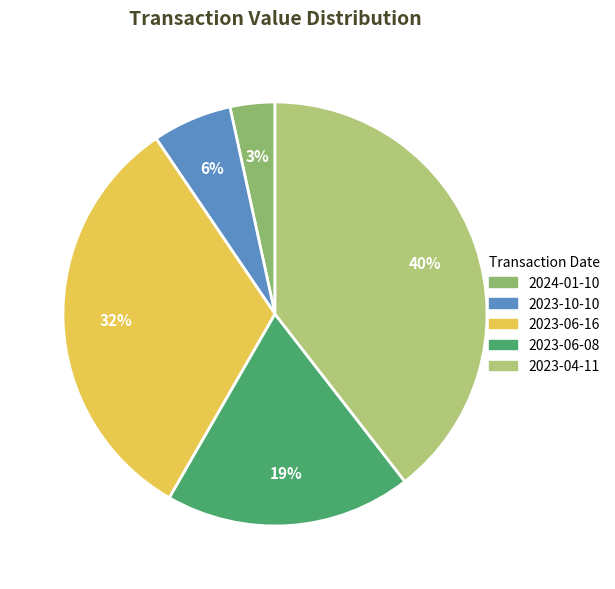

Count the number of slices in the pie.

5